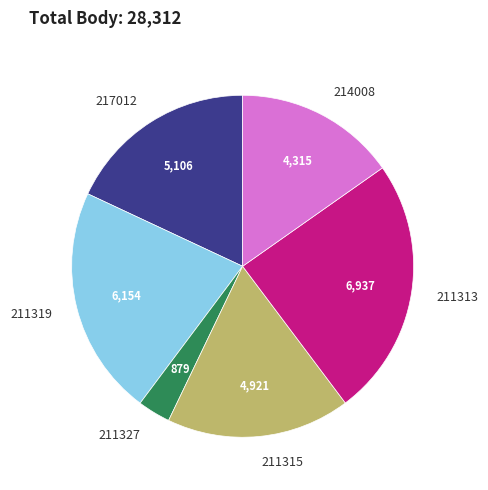

Combined, do 211327 and 214008 account for over 50%?

No